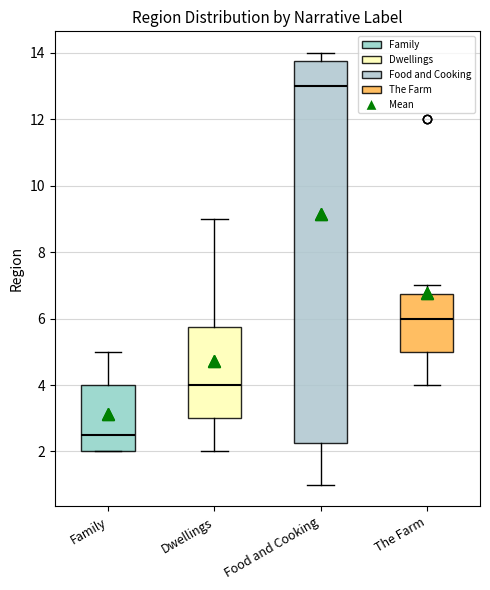

Where does the median line of the box for The Farm sit on the y-axis? The values are not printed on the chart, so give them approximately, as read against the axis.

6.0